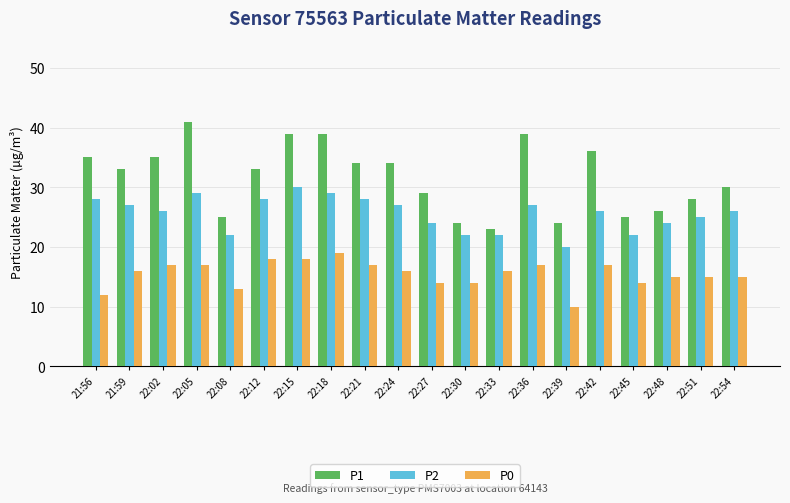

What is the label of the 15th bar from the left?

22:39